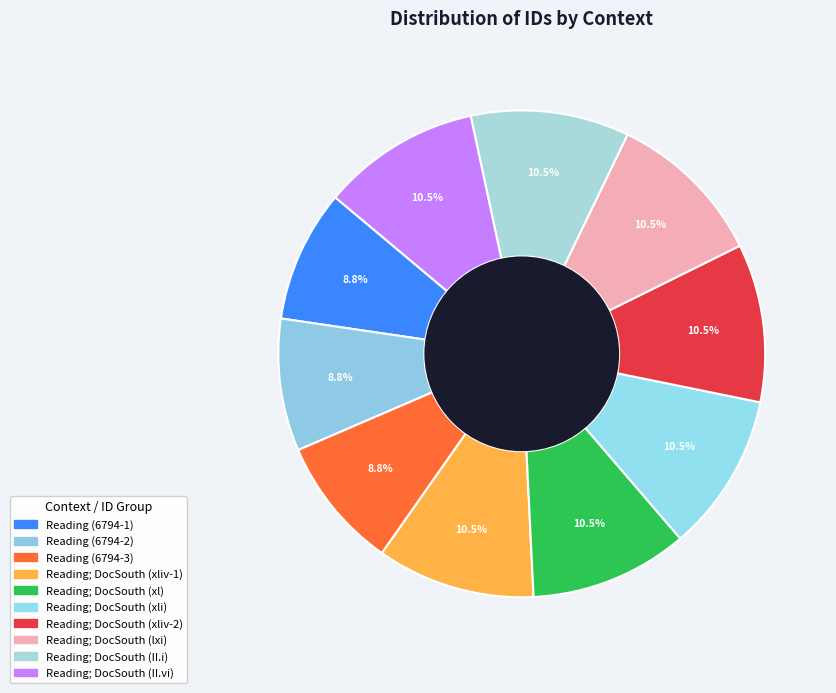

What percentage is NOT represented by Reading; DocSouth (lxi)?

89.5%